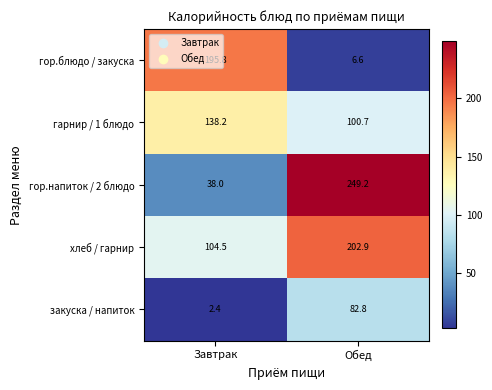

What is the total value across all series at Обед?

642.2